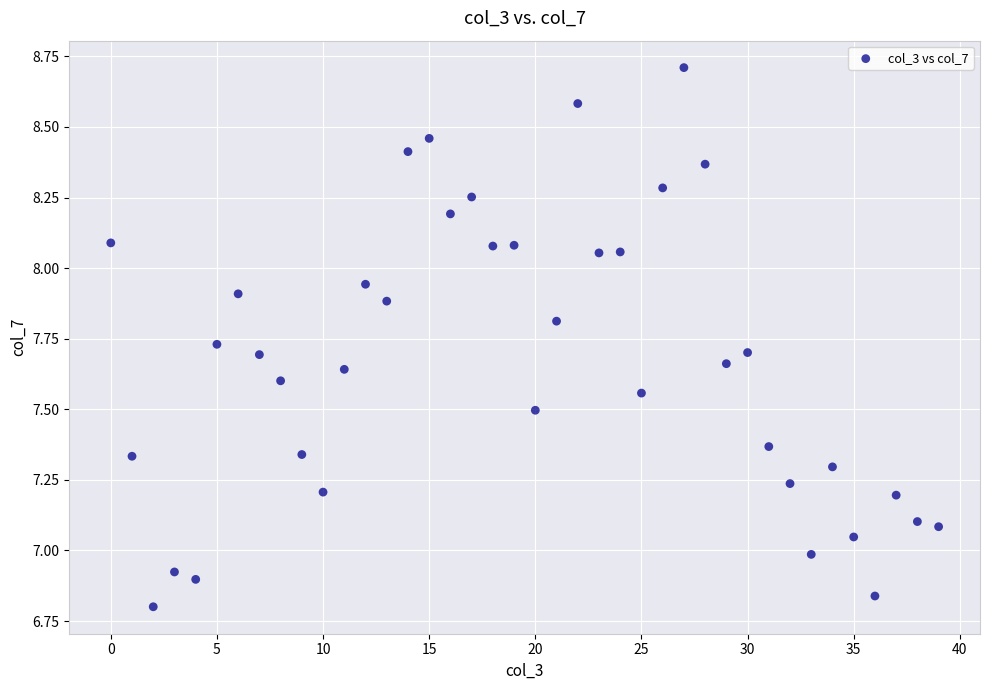

What is the range of Y values (max minus min)?

1.9